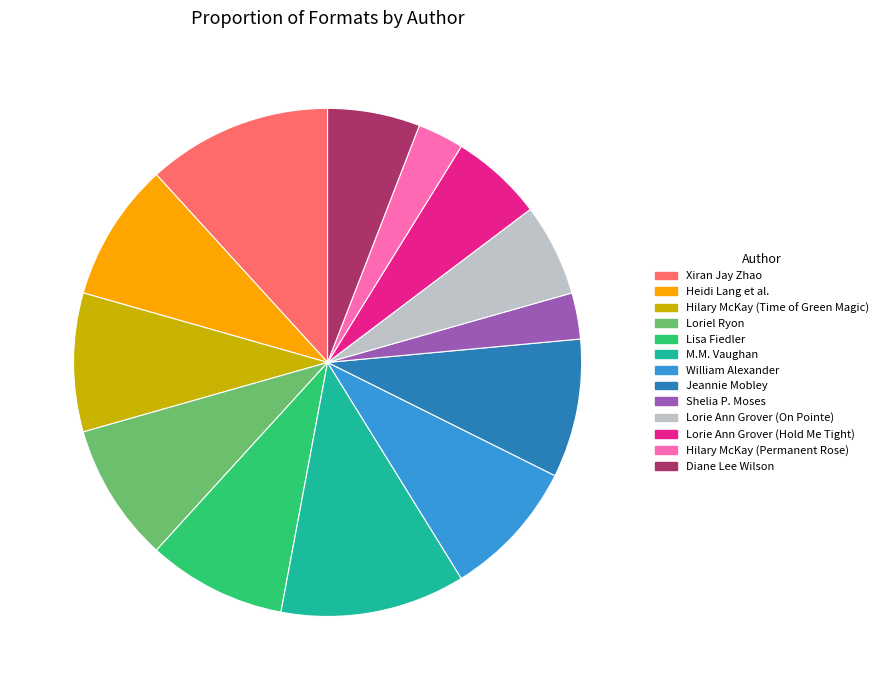

Is there a majority slice in this chart?

No